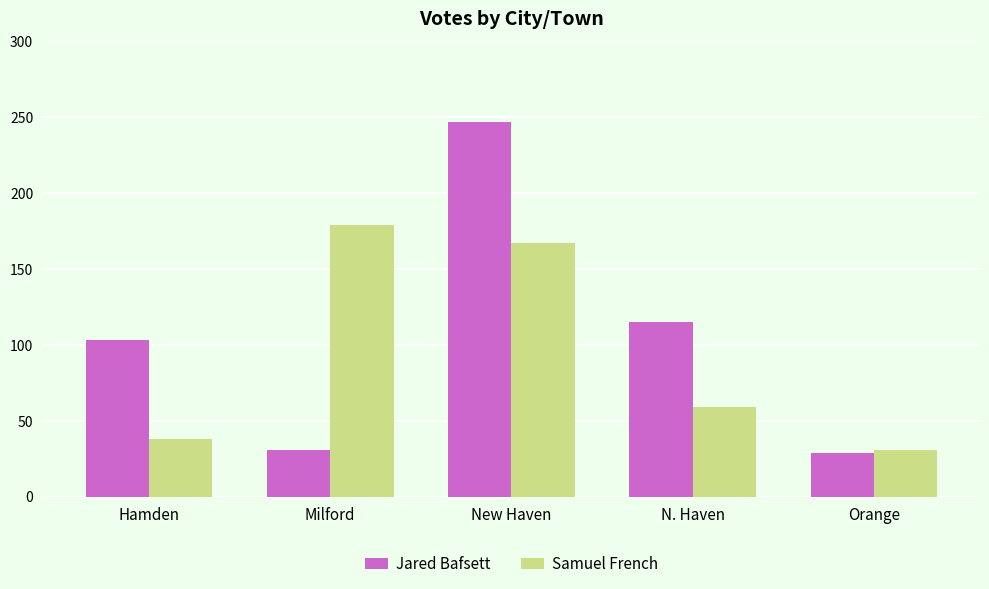

Is the value of Samuel French at Milford greater than the value of Jared Bafsett at Orange?

Yes